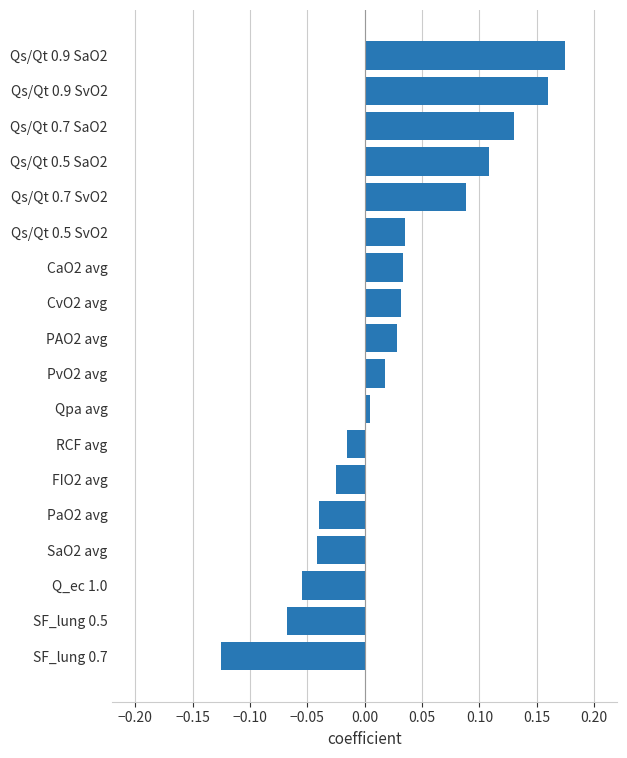

Which category has the lowest value across all series?

SF_lung 0.7